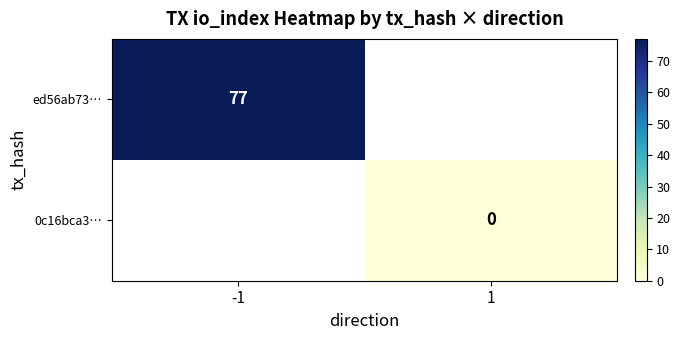

The value of ed56ab73… at -1 is 77. True or false?

True